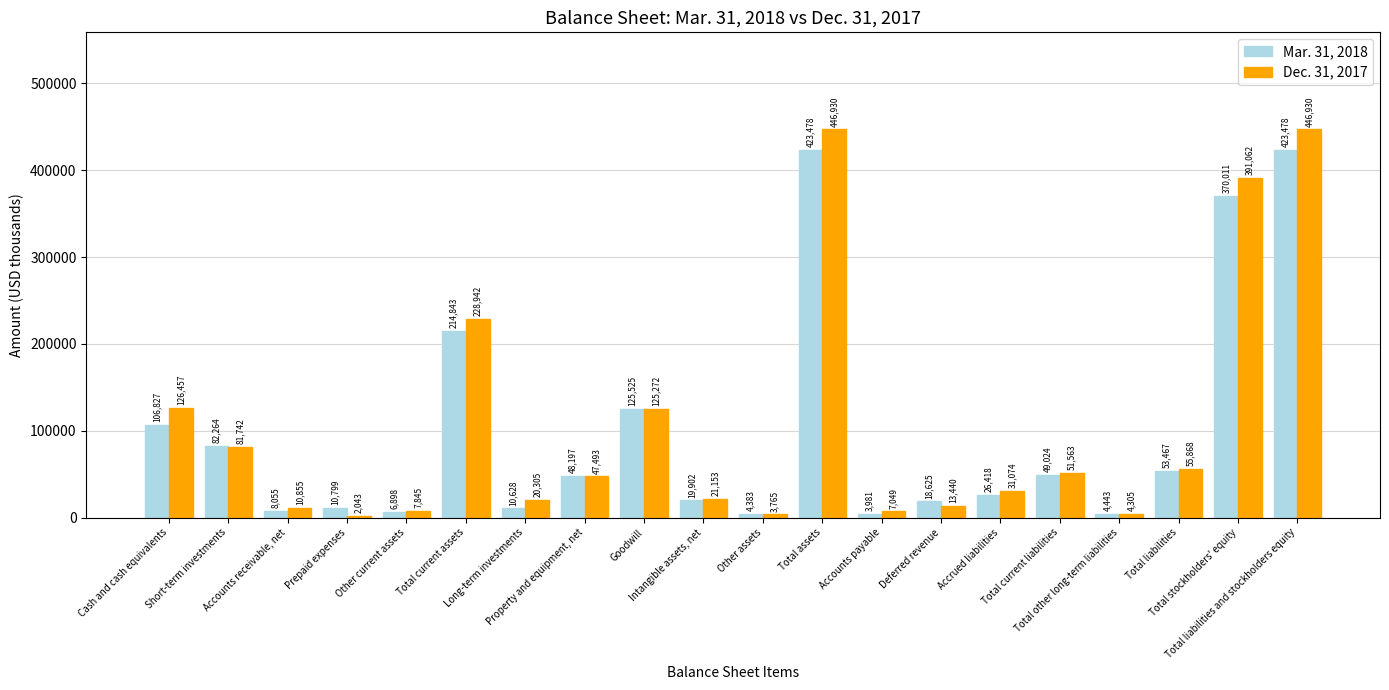

What is the greatest value displayed?

446930